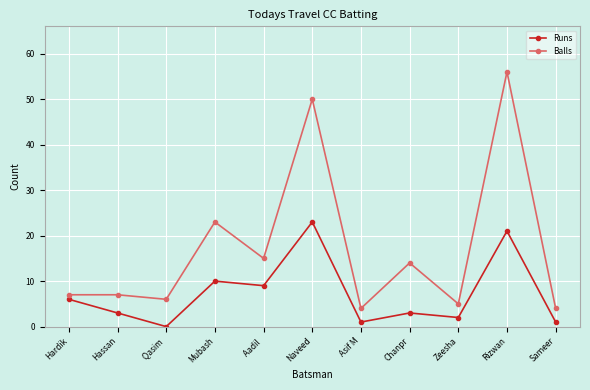

What is the label of the 11th point from the right?

Hardik